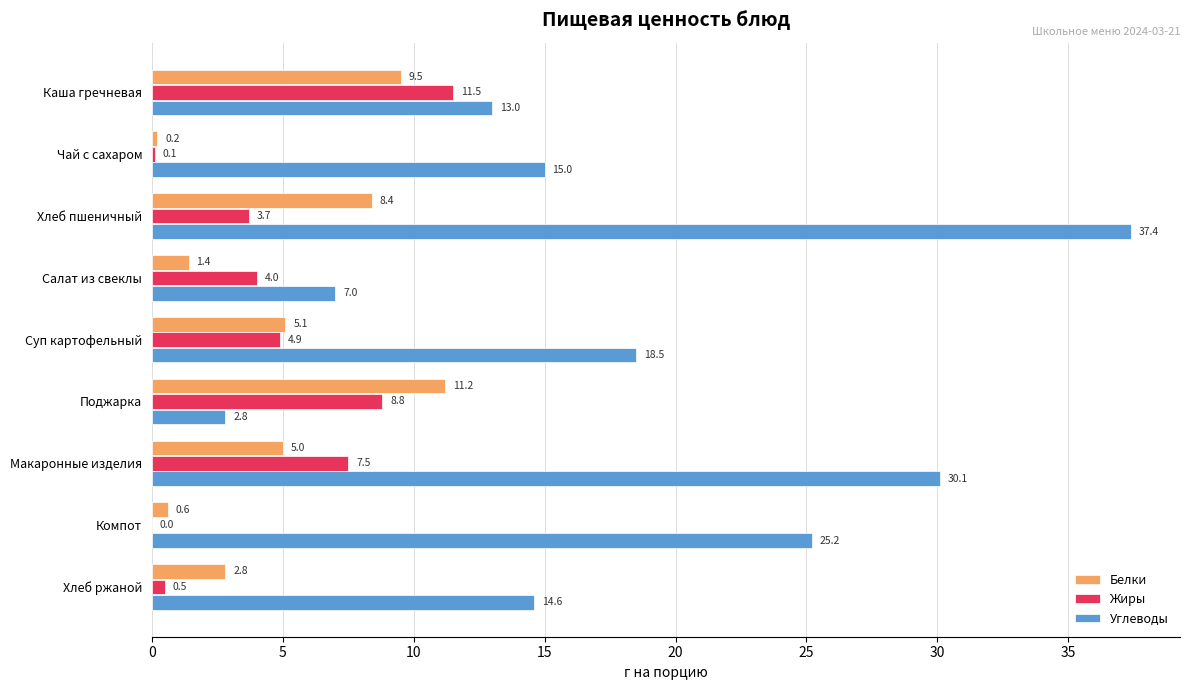

Where is Белки nearest to the value 5?

Макаронные изделия